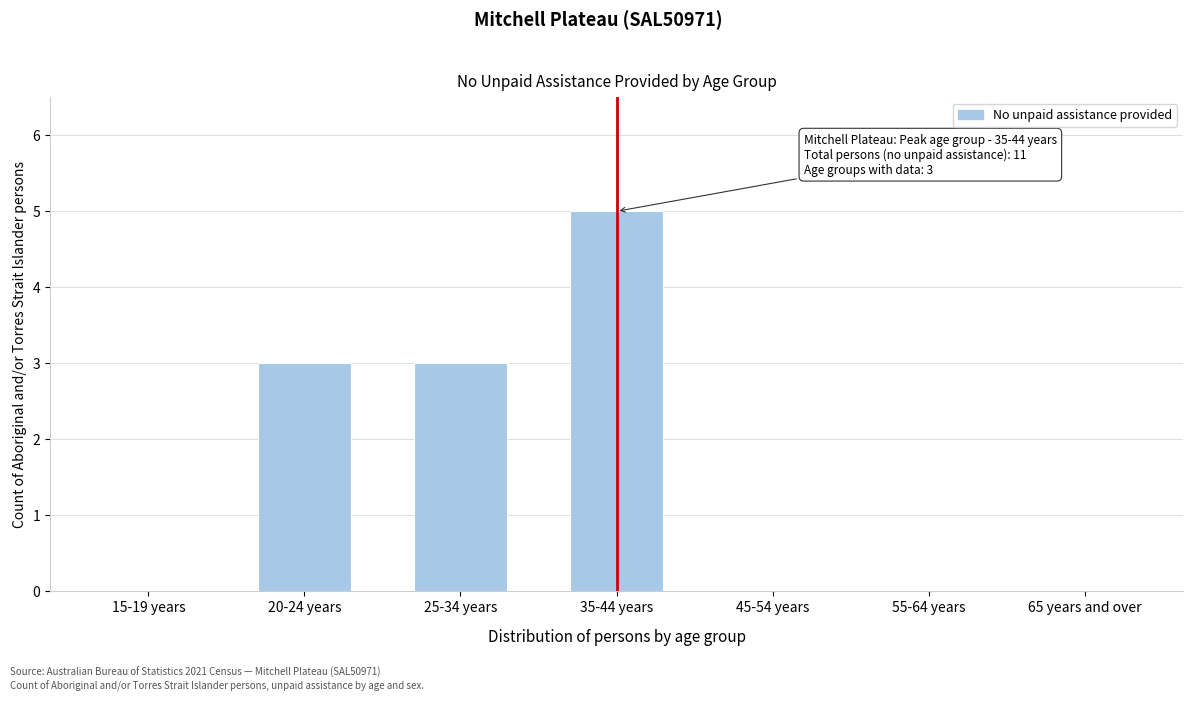

Reading left to right, list all the values displayed in this chart.

15-19 years=0	20-24 years=3	25-34 years=3	35-44 years=5	45-54 years=0	55-64 years=0	65 years and over=0